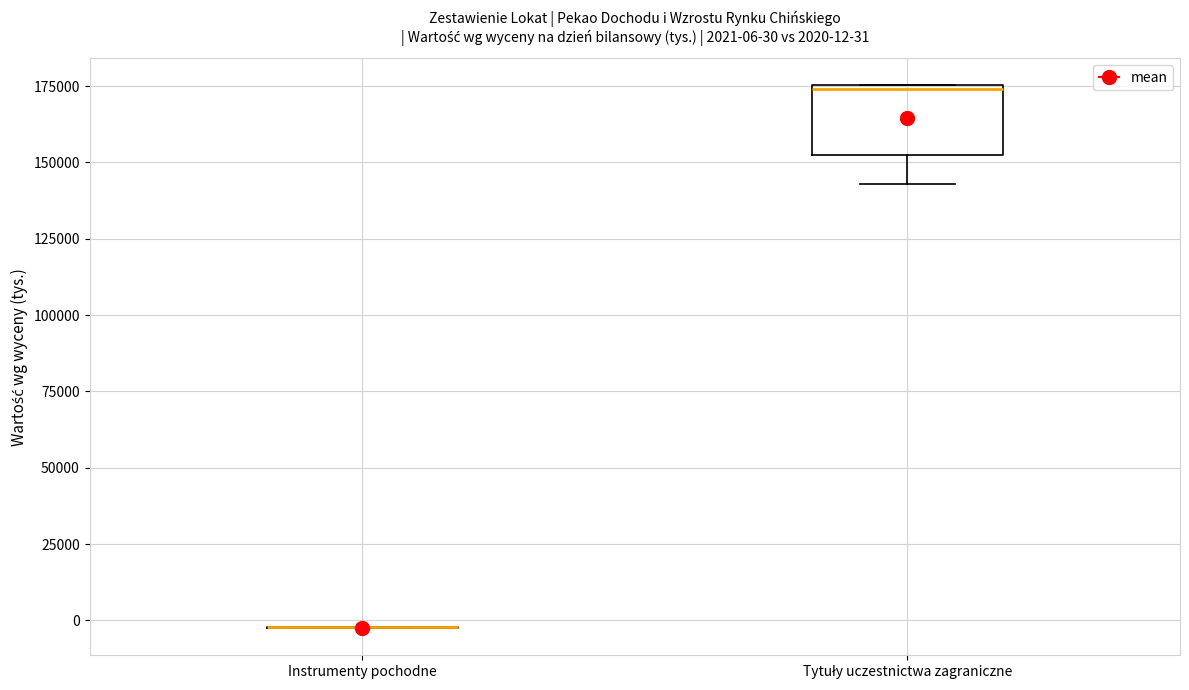

Comparing the boxes themselves (not the whiskers), which one is the tallest?

Tytuły uczestnictwa zagraniczne